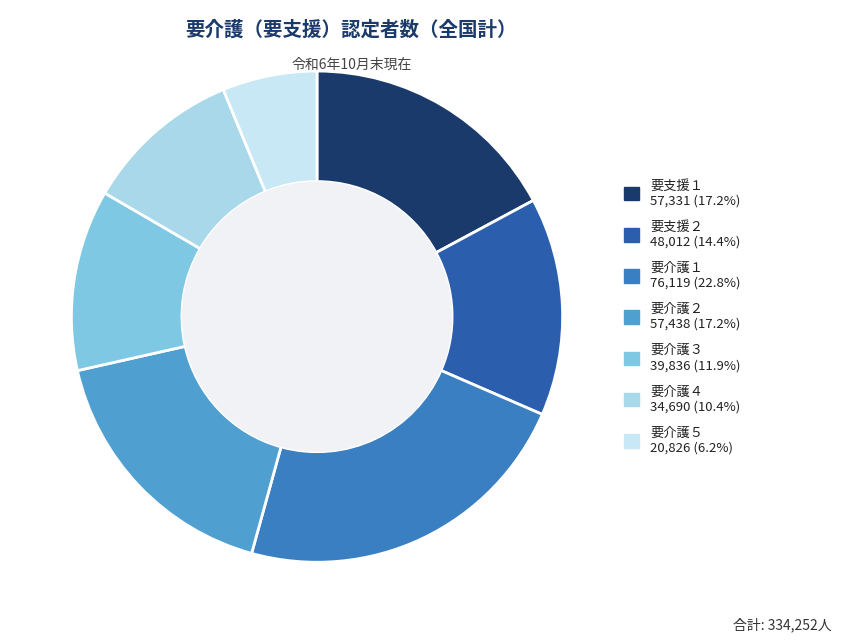

Which category has the smallest portion of the pie?

要介護５